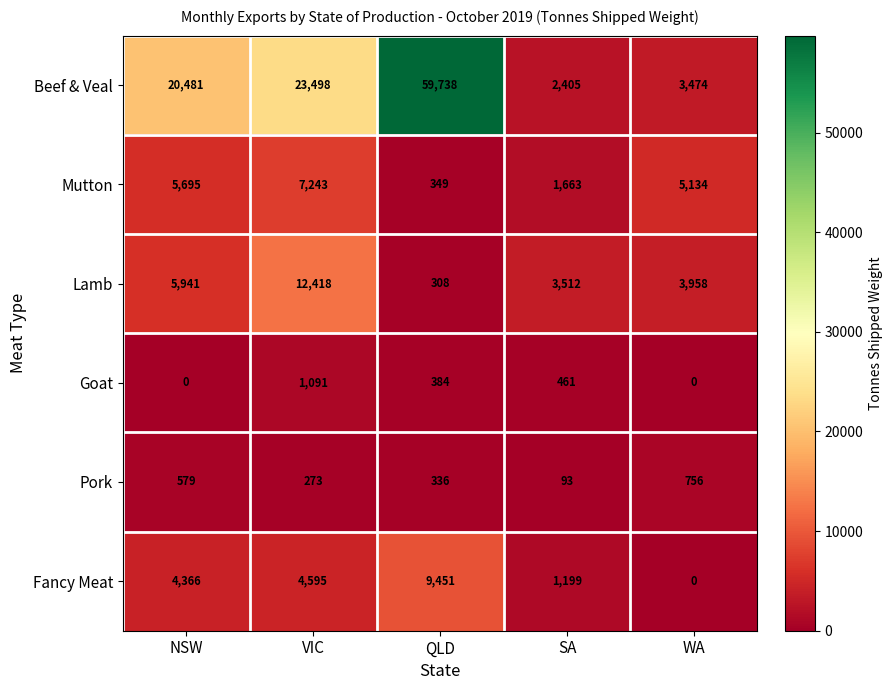

What is the sum of all Mutton values?

20084